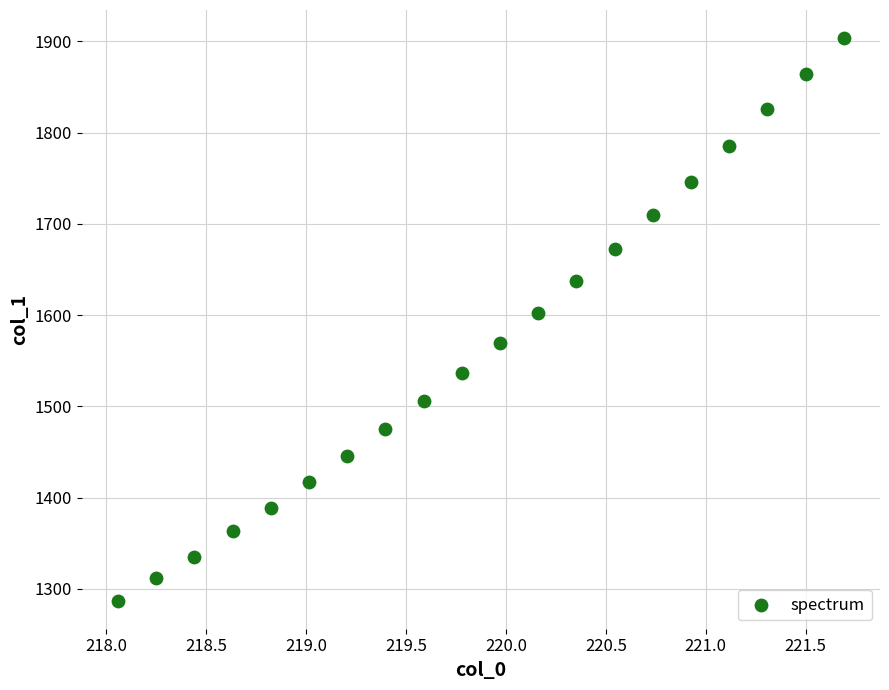

What Y value in the scatter plot is closest to 1595?

1602.1